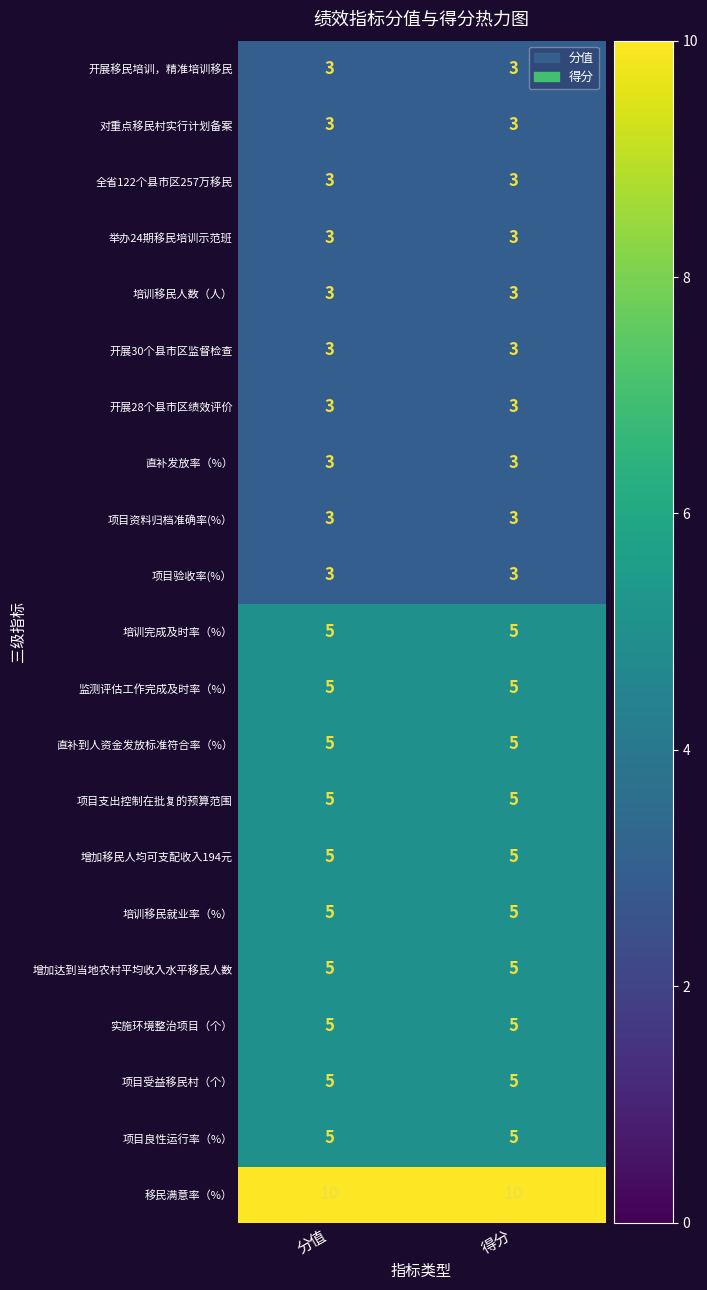

What is the sum of all 开展30个县市区监督检查 values?

6